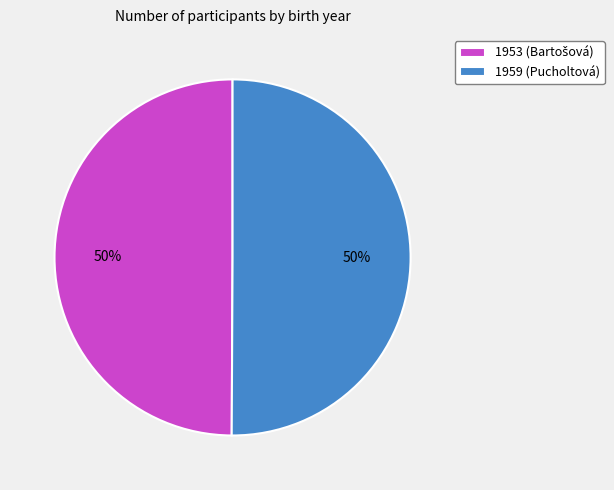

How many slices are in this pie chart?

2